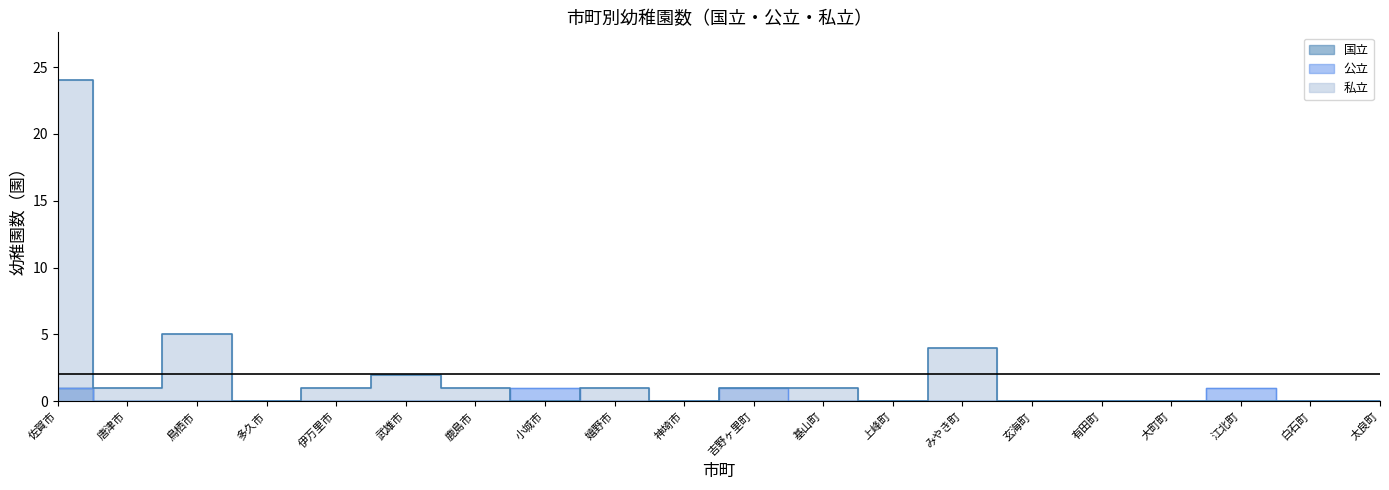

What is the maximum value shown in the chart?

24